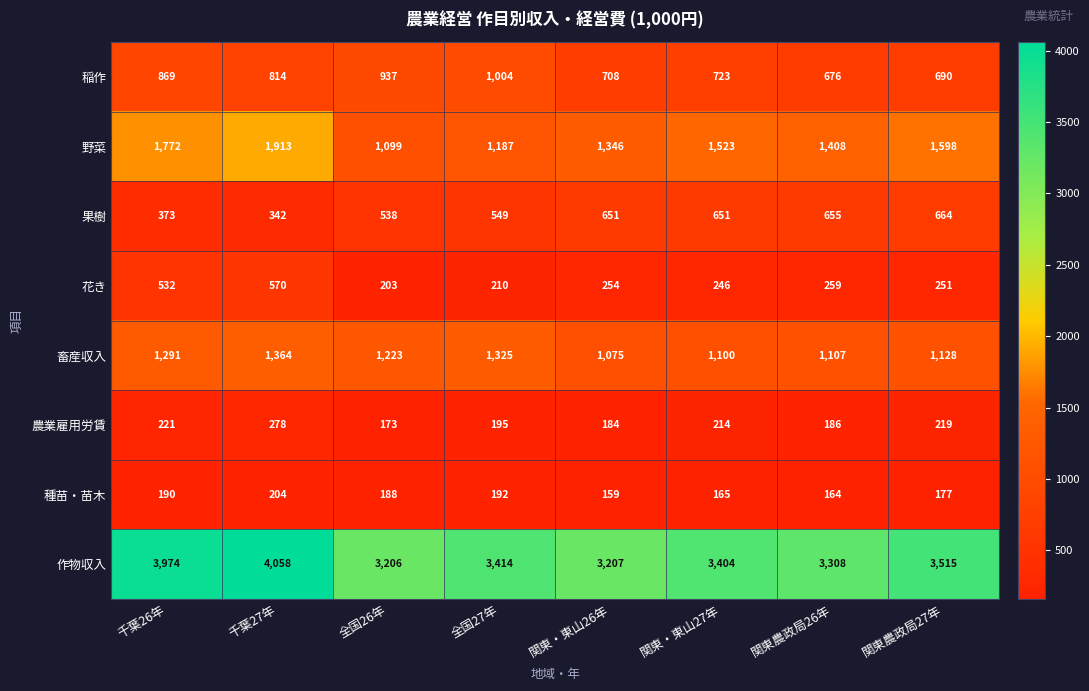

Which label corresponds to the largest value in the chart?

千葉27年